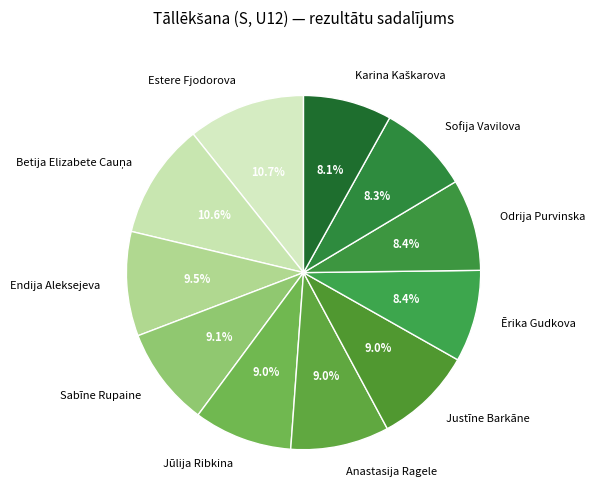

To the nearest percent, what portion does Odrija Purvinska represent?

8%